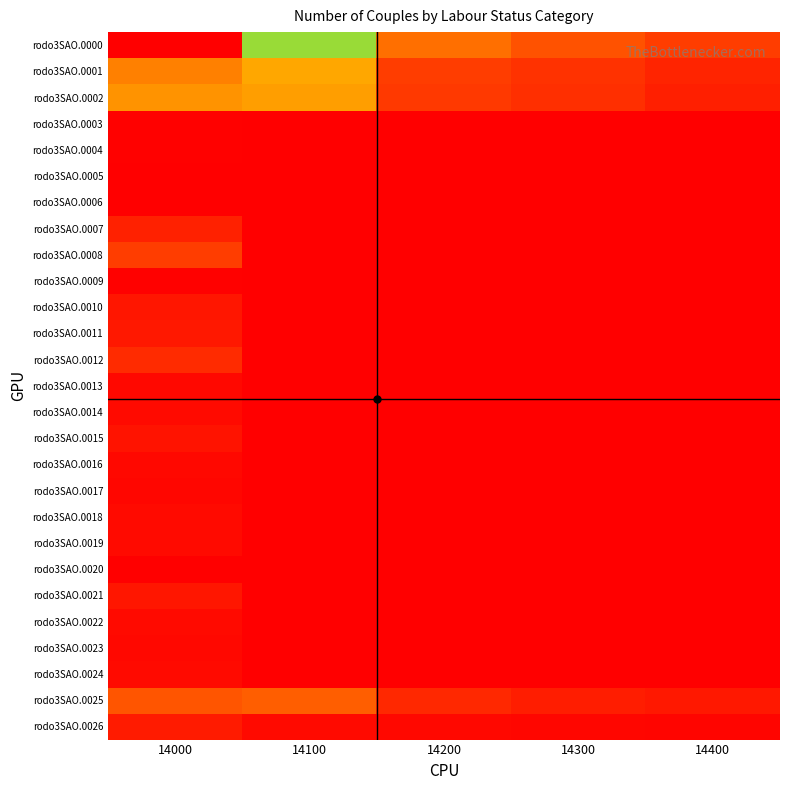

Which series has the largest total across all categories?

rodo3SAO.0000